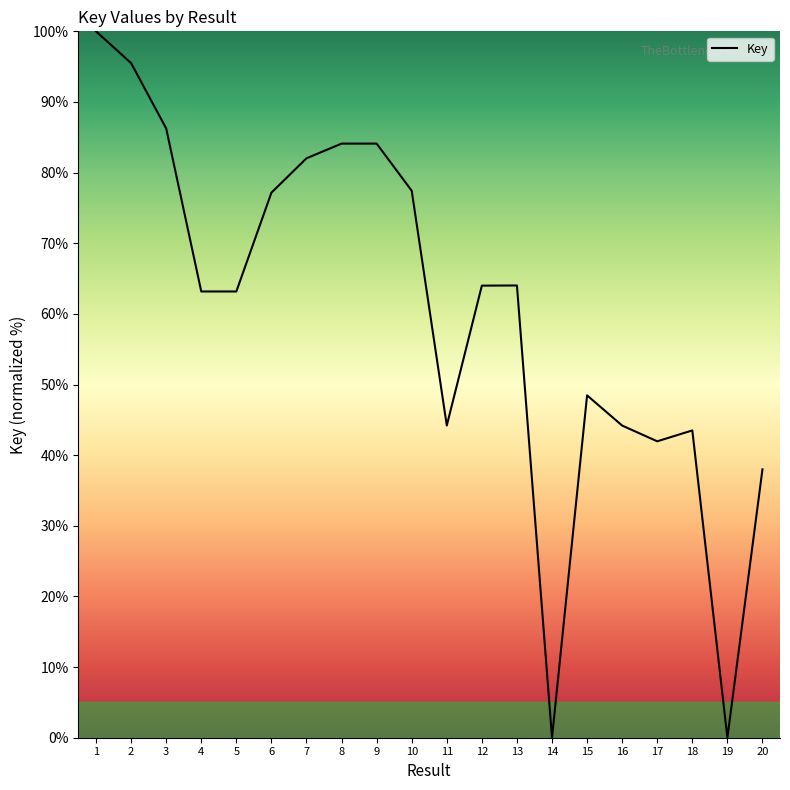

What is the difference between the values at 16 and 20?

6.2